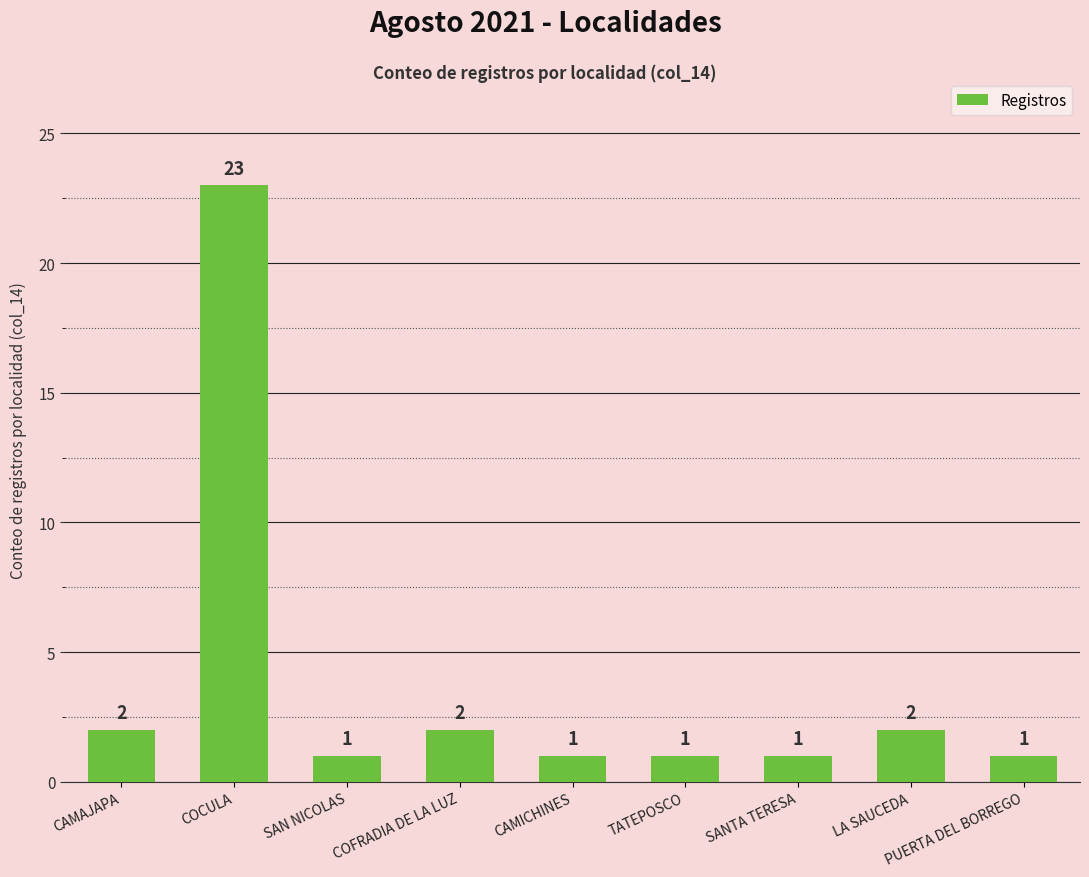

True or false: the data shows 2 at COFRADIA DE LA LUZ.

True